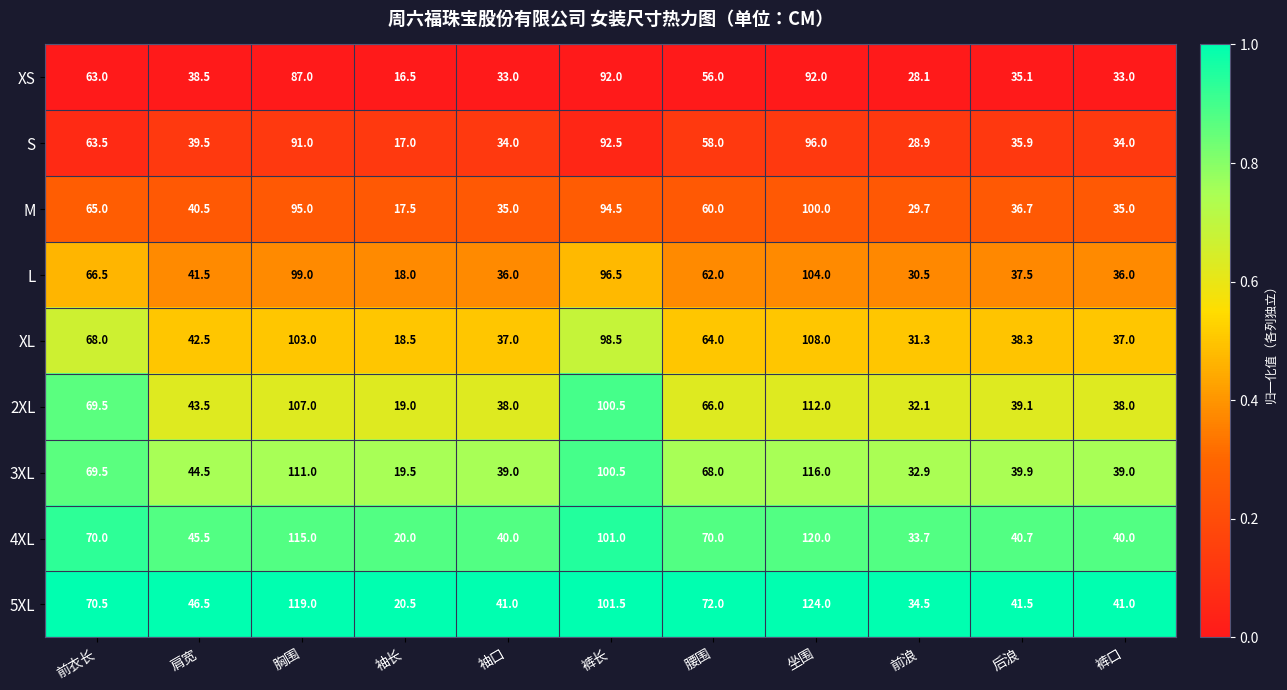

At 裤口, list the series in order from smallest to largest.

XS, S, M, L, XL, 2XL, 3XL, 4XL, 5XL